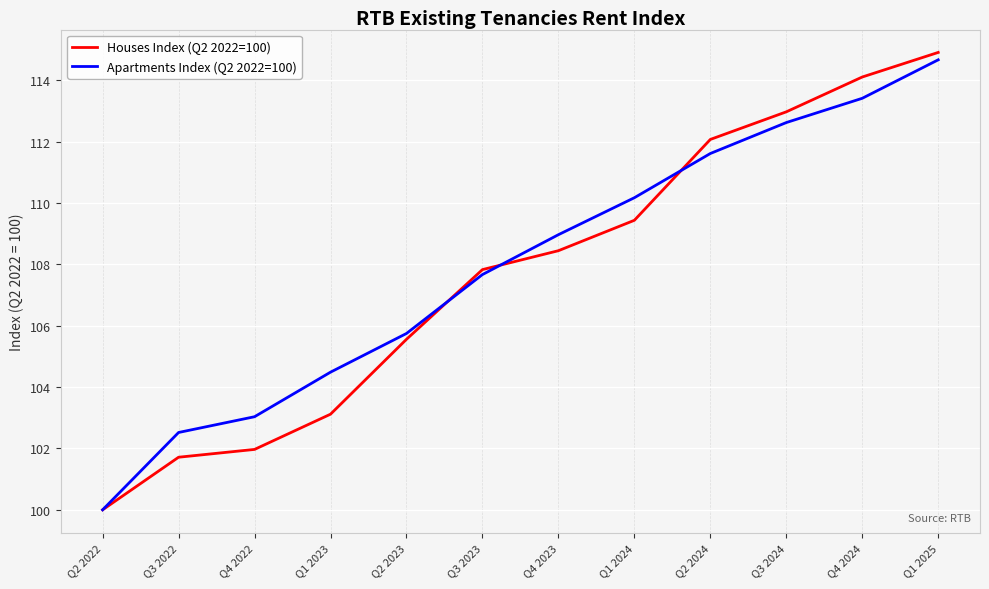

What is the difference between the Houses Index (Q2 2022=100) values at Q1 2025 and Q2 2024?

2.8